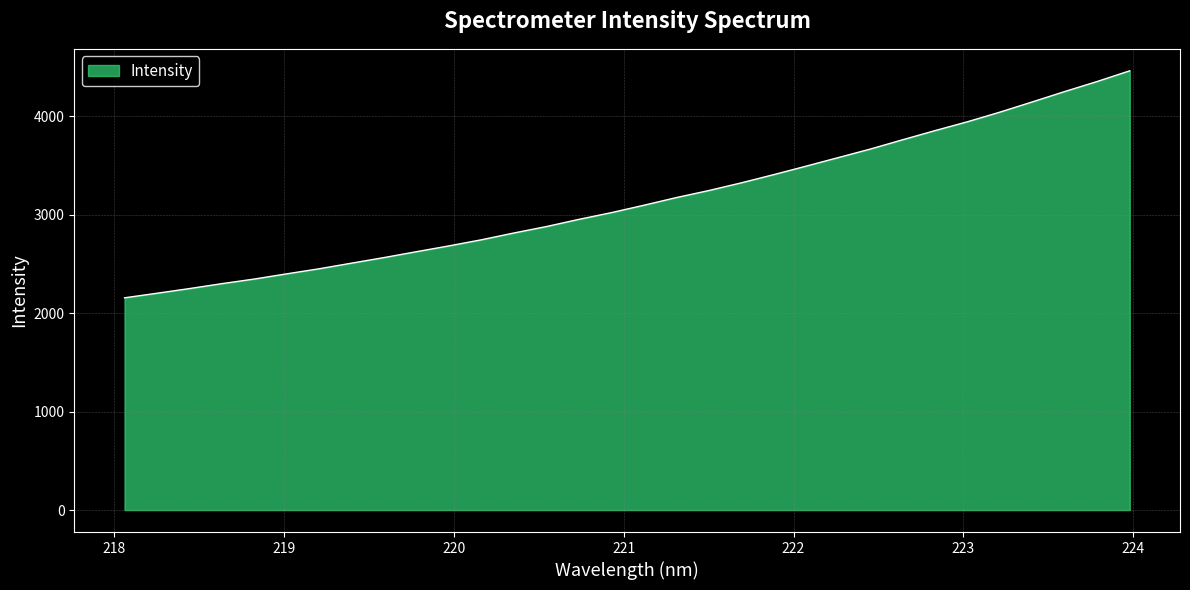

What is the smallest value displayed?

2156.9